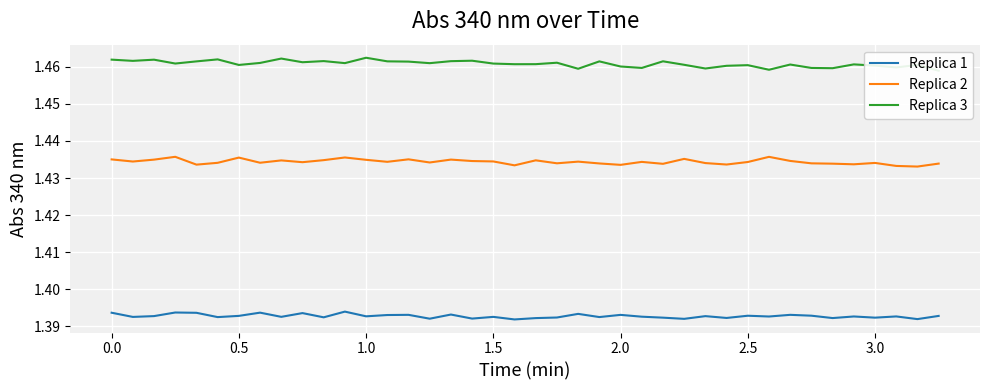

True or false: Replica 2 and Replica 1 intersect in this chart.

False